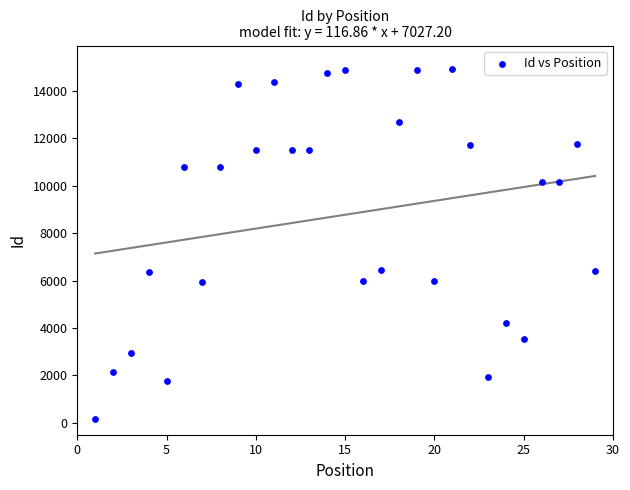

What is the range of Y values (max minus min)?

14773